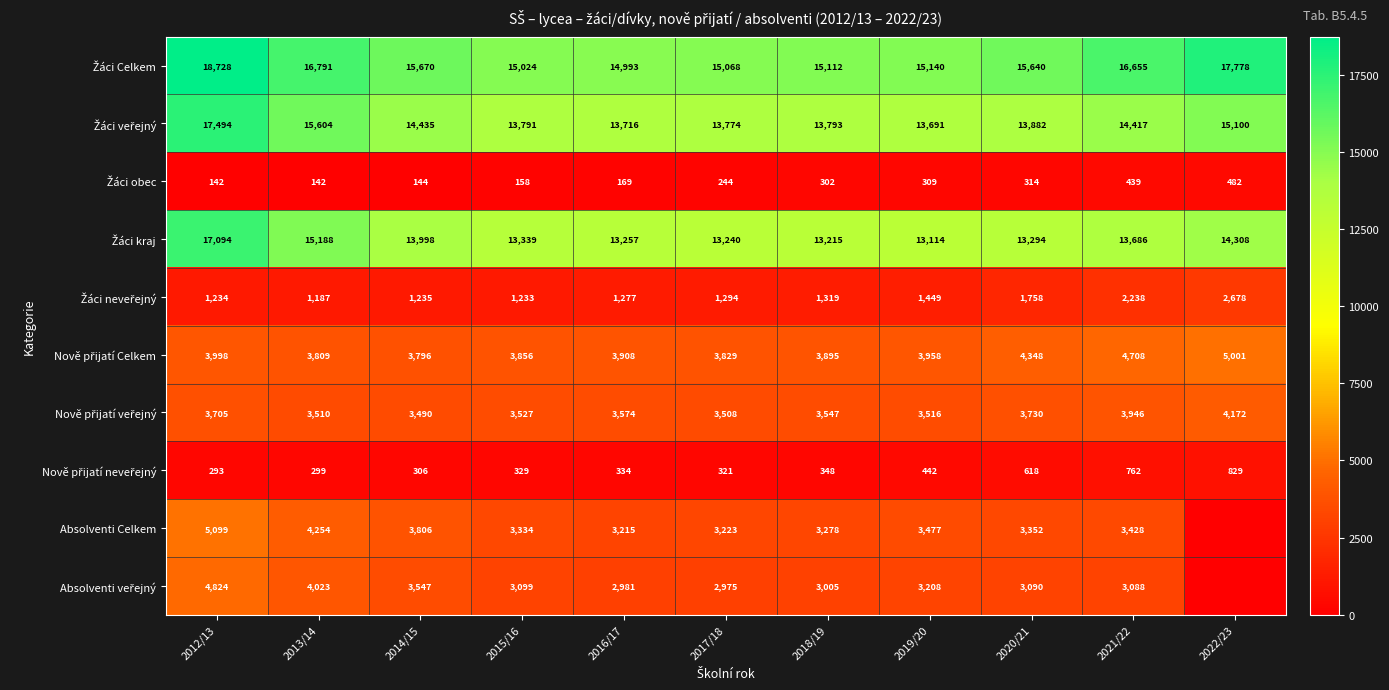

What is the spread (max minus min) of values at 2017/18?

14824